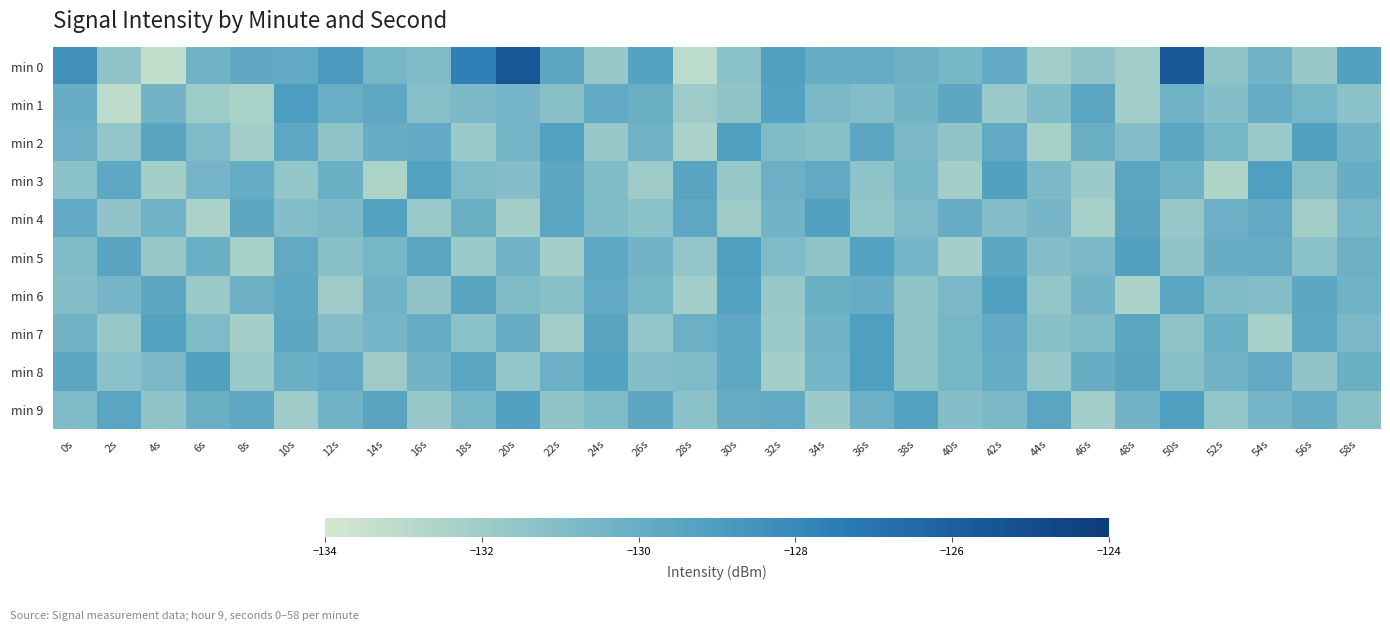

What is the greatest value displayed?

-125.5